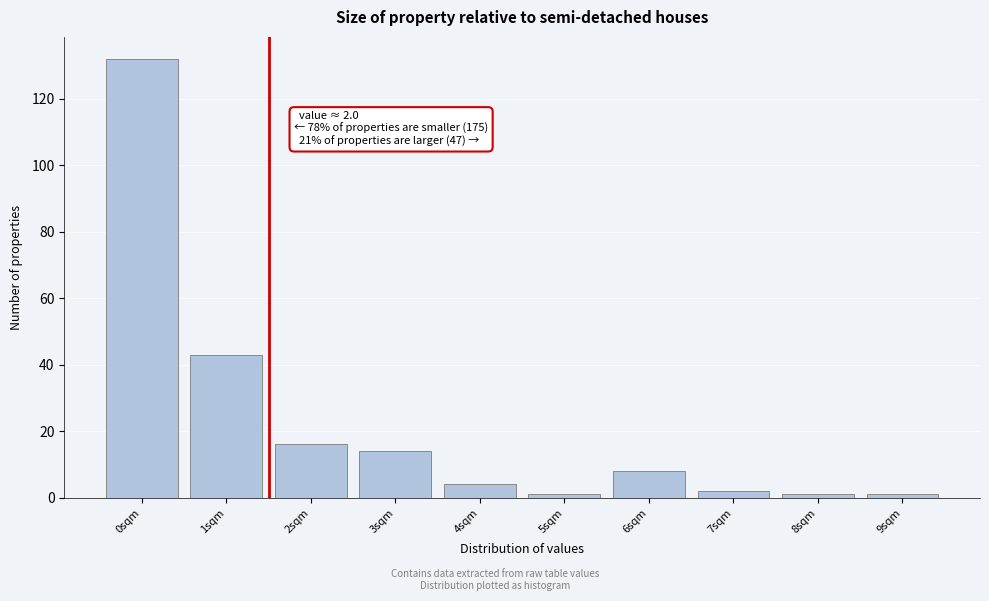

Reading left to right, extract all data points from this chart.

0sqm=132	1sqm=43	2sqm=16	3sqm=14	4sqm=4	5sqm=1	6sqm=8	7sqm=2	8sqm=1	9sqm=1